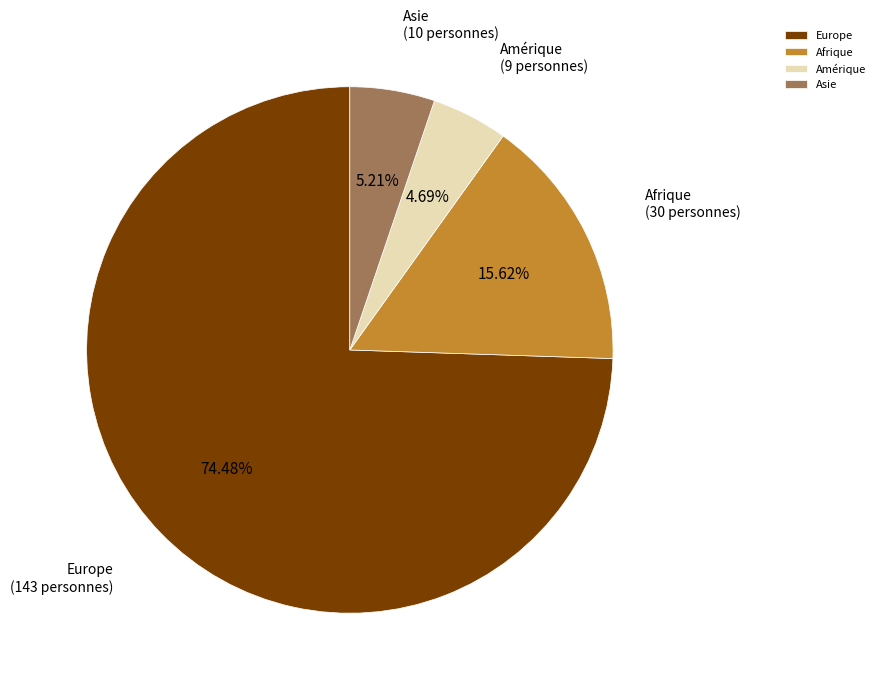

Combined, do Amérique and Afrique account for over 50%?

No